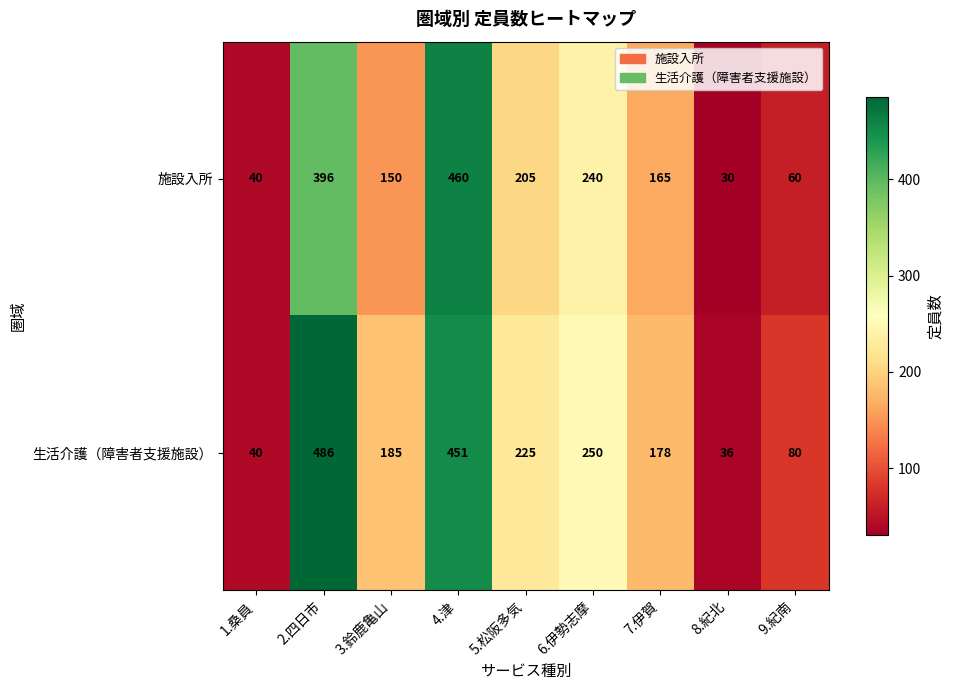

At 7.伊賀, list the series in order from largest to smallest.

生活介護（障害者支援施設）, 施設入所